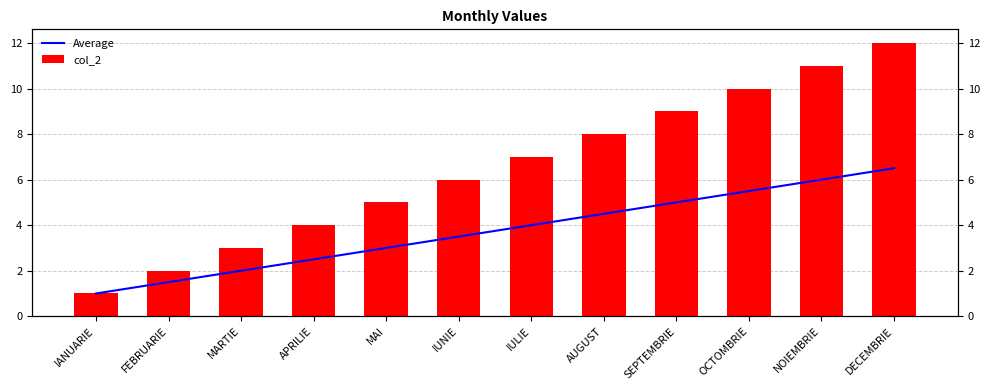

True or false: Average has a value of 2.6 at FEBRUARIE.

False